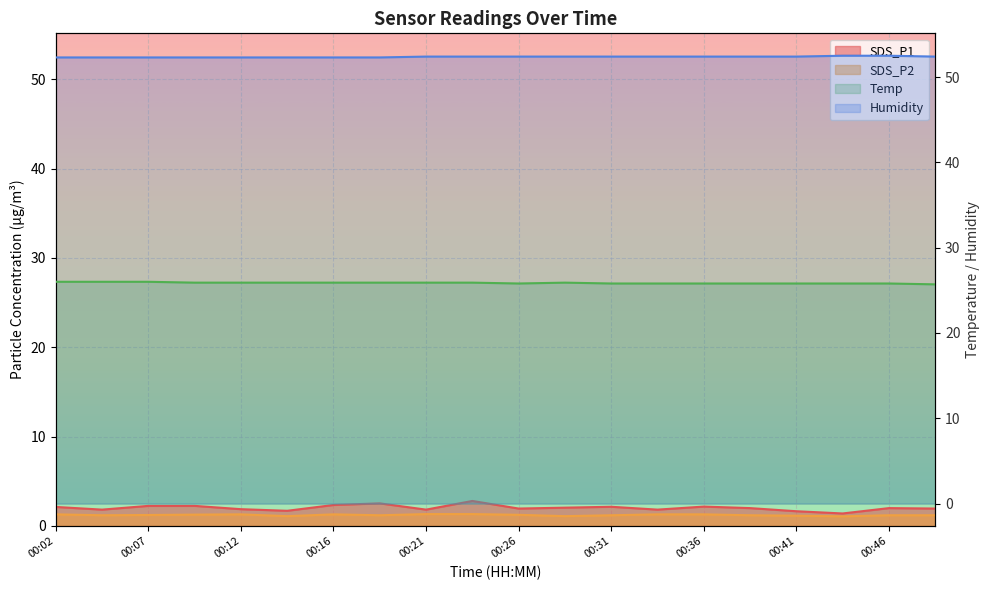

Reading left to right, extract all data points from this chart.

SDS_P1: 2.1	1.8	2.2	2.2	1.9	1.7	2.4	2.5	1.8	2.8	1.9	2.0	2.1	1.8	2.2	2.0	1.6	1.4	2.0	1.9
SDS_P2: 1.3	1.2	1.2	1.3	1.3	1.1	1.3	1.2	1.3	1.3	1.2	1.1	1.2	1.3	1.3	1.2	1.1	1.1	1.2	1.2
Temp: 26.0	26.0	26.0	25.9	25.9	25.9	25.9	25.9	25.9	25.9	25.8	25.9	25.8	25.8	25.8	25.8	25.8	25.8	25.8	25.7
Humidity: 52.3	52.3	52.3	52.3	52.3	52.3	52.3	52.3	52.4	52.4	52.4	52.4	52.4	52.4	52.4	52.4	52.4	52.5	52.5	52.4